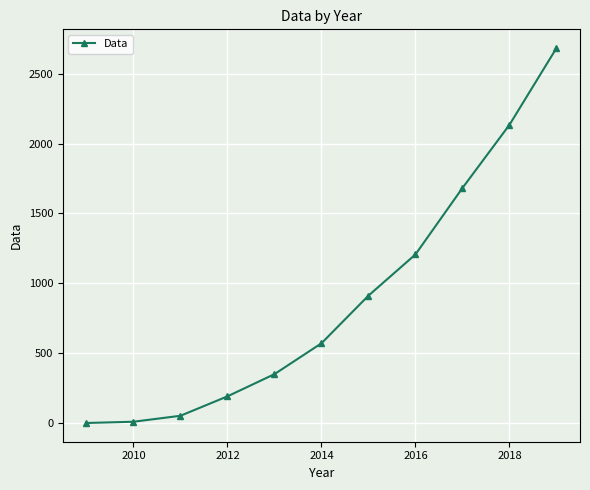

What is the average value?

890.4